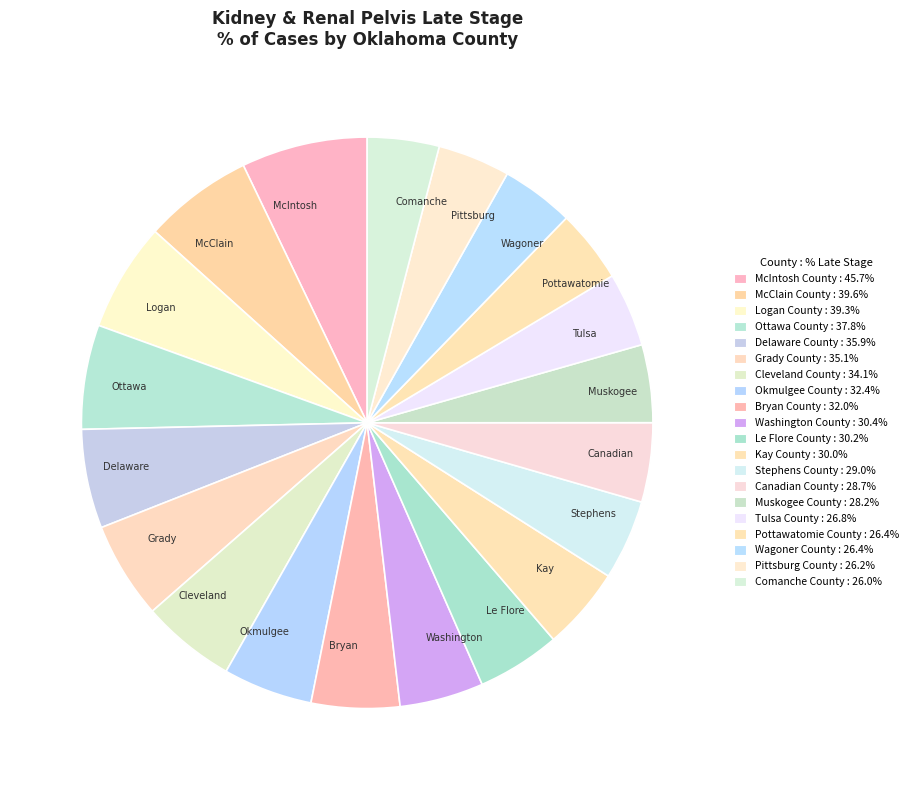

Is there any slice that represents more than half of the pie?

No